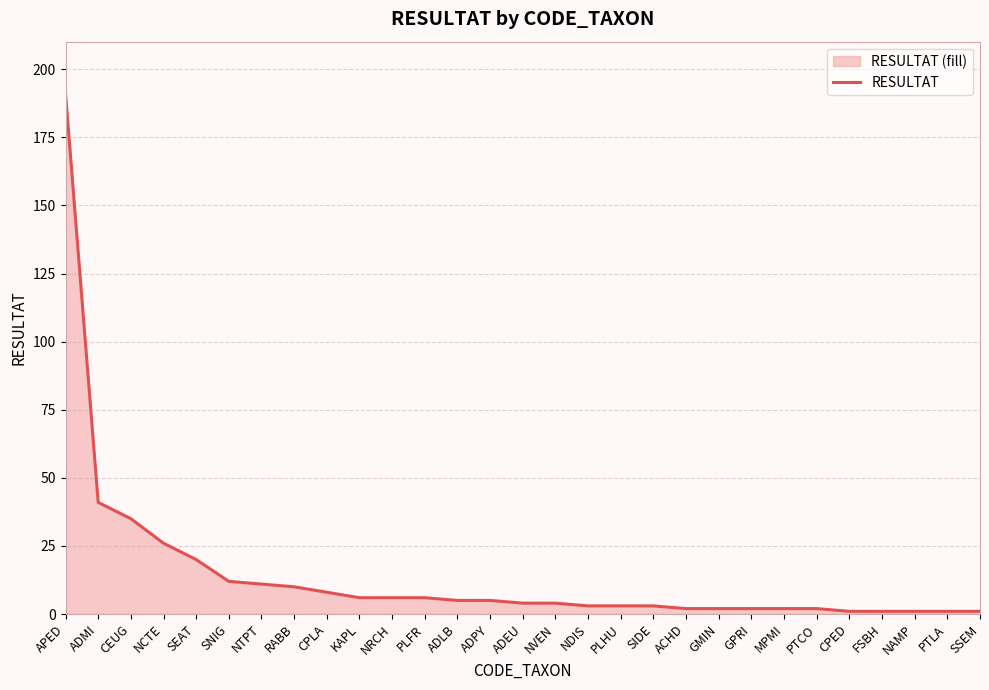

How many data points are above 4?

14